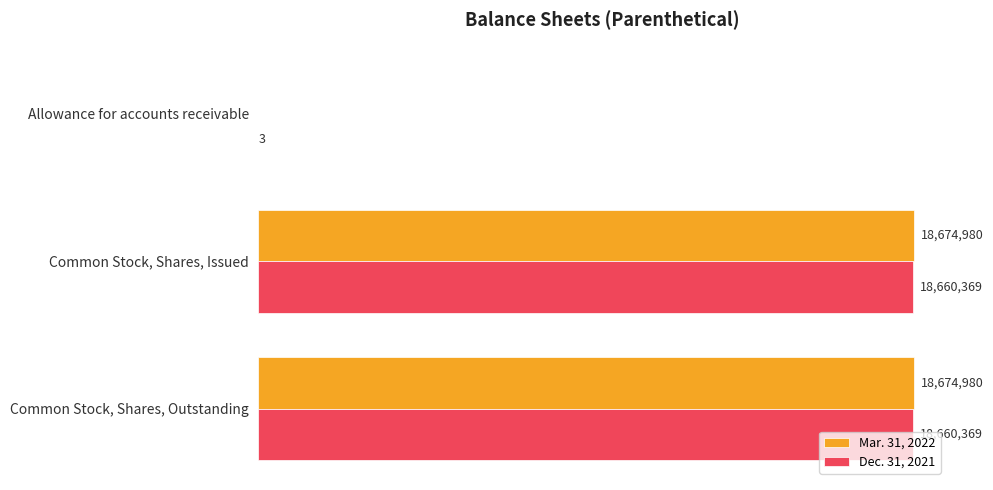

At which label is Dec. 31, 2021 closest to 9330186?

Allowance for accounts receivable